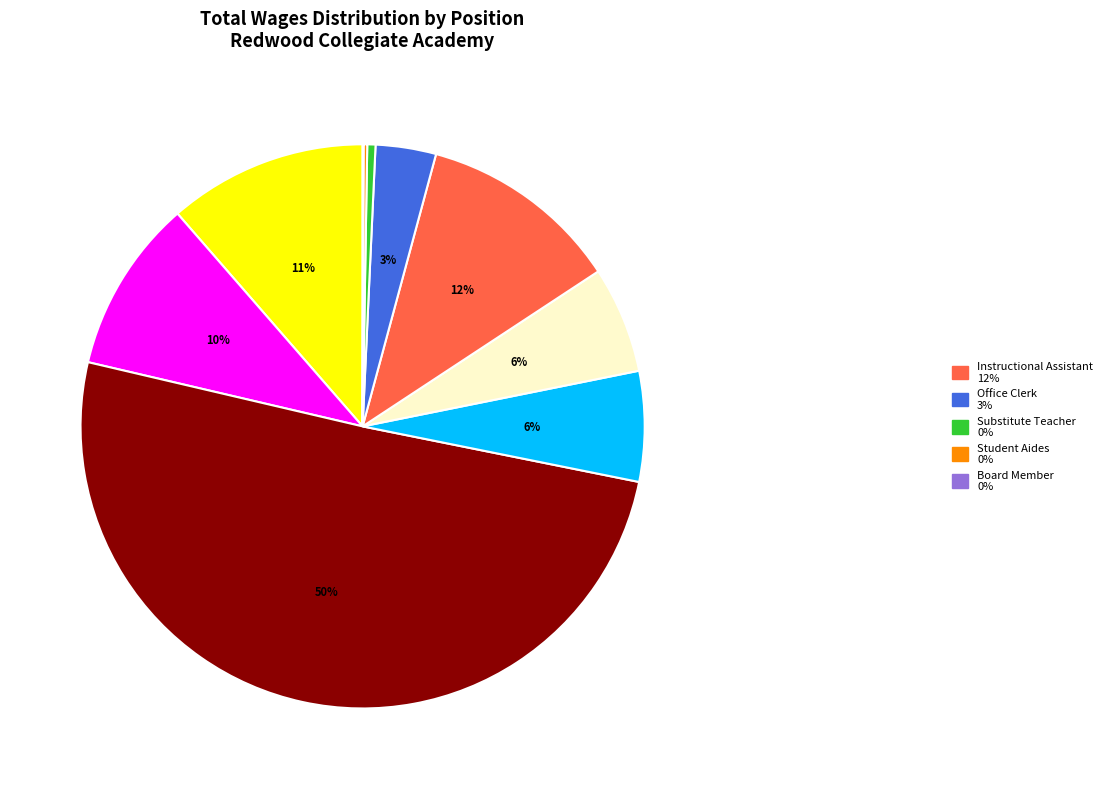

To the nearest percent, what is the average slice percentage?

10%